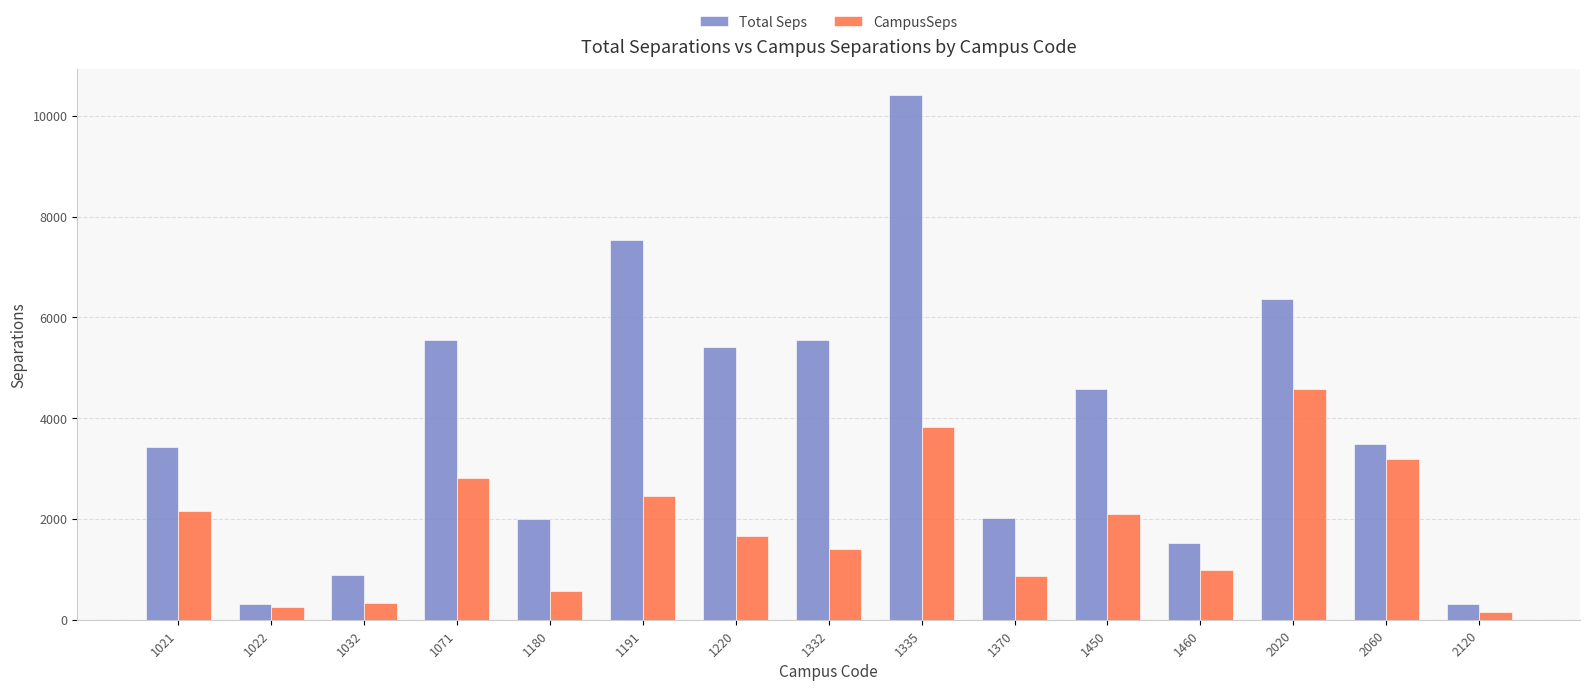

Which label corresponds to the smallest value in the chart?

2120